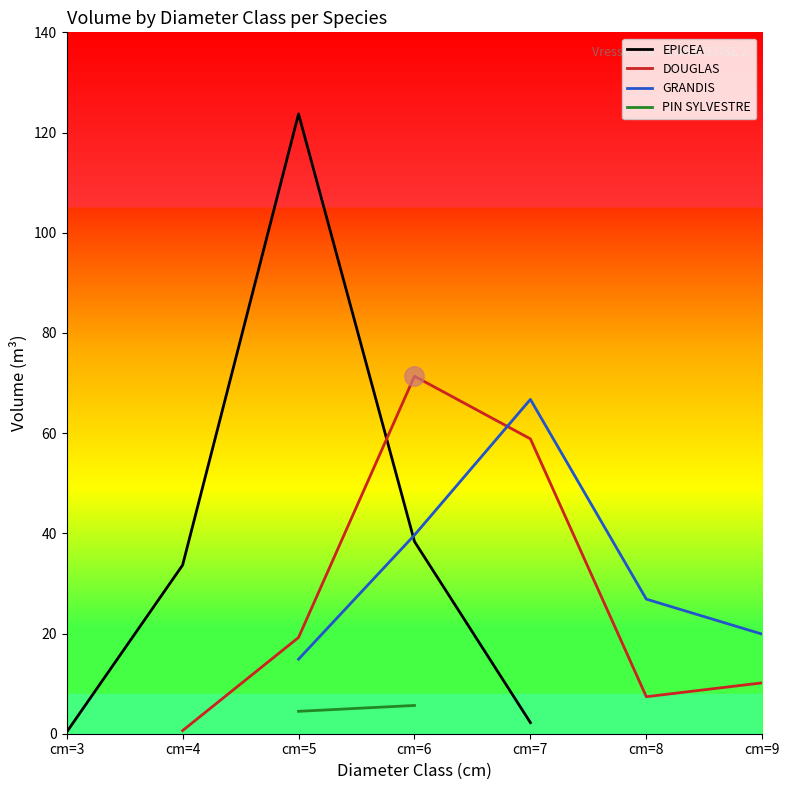

Is it true that DOUGLAS equals 0.0 at ?

True